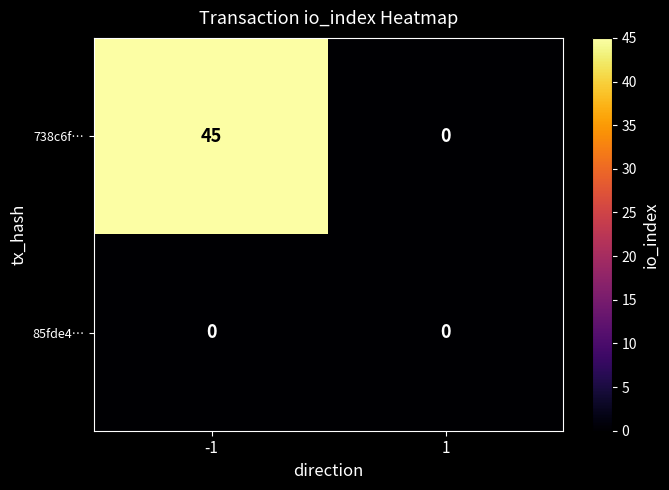

What is the total value across all series at -1?

45